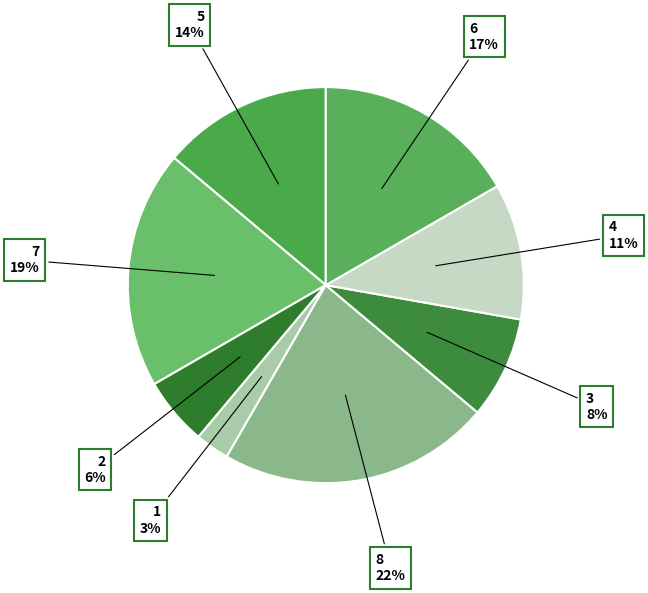

Which category has the smallest portion of the pie?

1